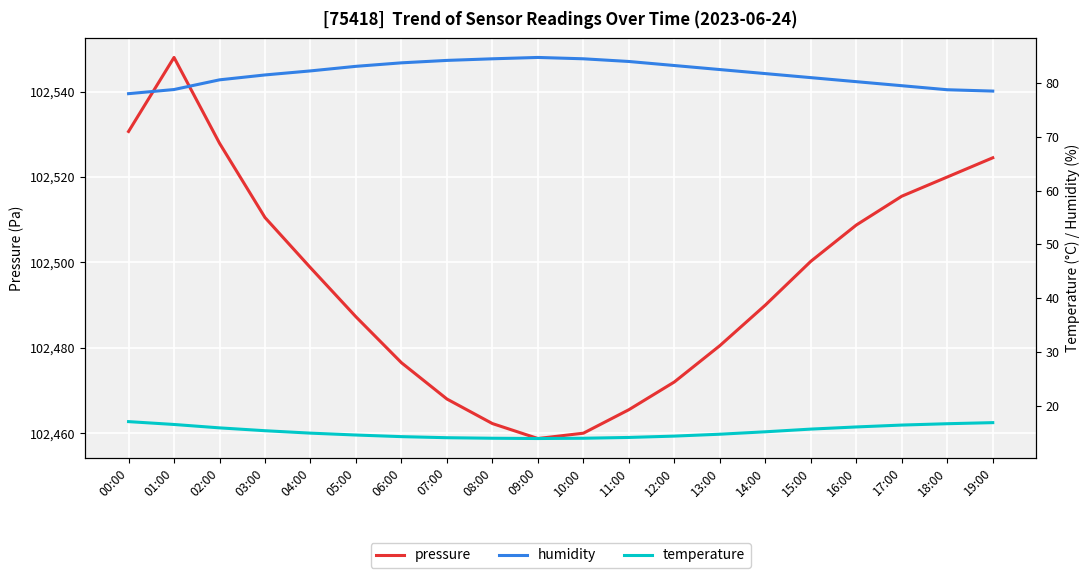

Reading right to left, extract all data points from this chart.

pressure: 19:00=102524.5	18:00=102520.0	17:00=102515.5	16:00=102508.8	15:00=102500.2	14:00=102490.0	13:00=102480.5	12:00=102472.0	11:00=102465.5	10:00=102460.0	09:00=102458.8	08:00=102462.2	07:00=102468.0	06:00=102476.5	05:00=102487.2	04:00=102498.8	03:00=102510.5	02:00=102527.9	01:00=102548.0	00:00=102530.7
humidity: 19:00=78.5	18:00=78.8	17:00=79.5	16:00=80.2	15:00=81.0	14:00=81.8	13:00=82.5	12:00=83.2	11:00=84.0	10:00=84.5	09:00=84.8	08:00=84.5	07:00=84.2	06:00=83.8	05:00=83.1	04:00=82.2	03:00=81.5	02:00=80.6	01:00=78.8	00:00=78.0
temperature: 19:00=16.9	18:00=16.7	17:00=16.4	16:00=16.1	15:00=15.7	14:00=15.2	13:00=14.8	12:00=14.4	11:00=14.2	10:00=14.0	09:00=13.9	08:00=14.0	07:00=14.1	06:00=14.3	05:00=14.6	04:00=14.9	03:00=15.4	02:00=15.9	01:00=16.6	00:00=17.1